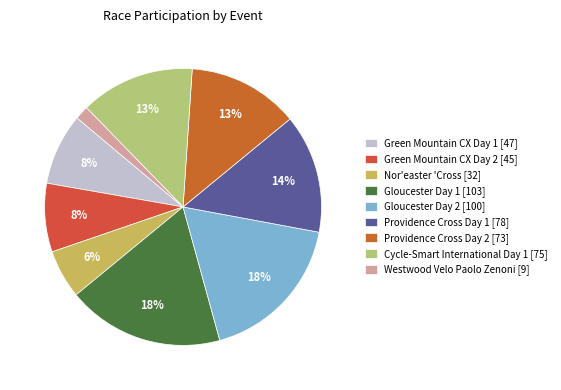

Which slice is the smallest?

Westwood Velo Paolo Zenoni